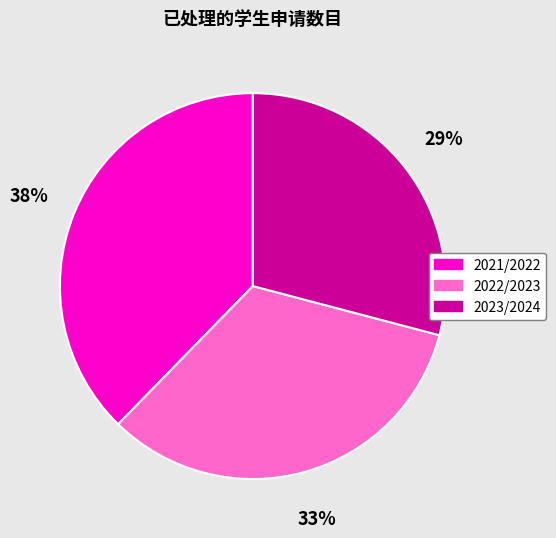

To the nearest percent, what is the average slice percentage?

33%